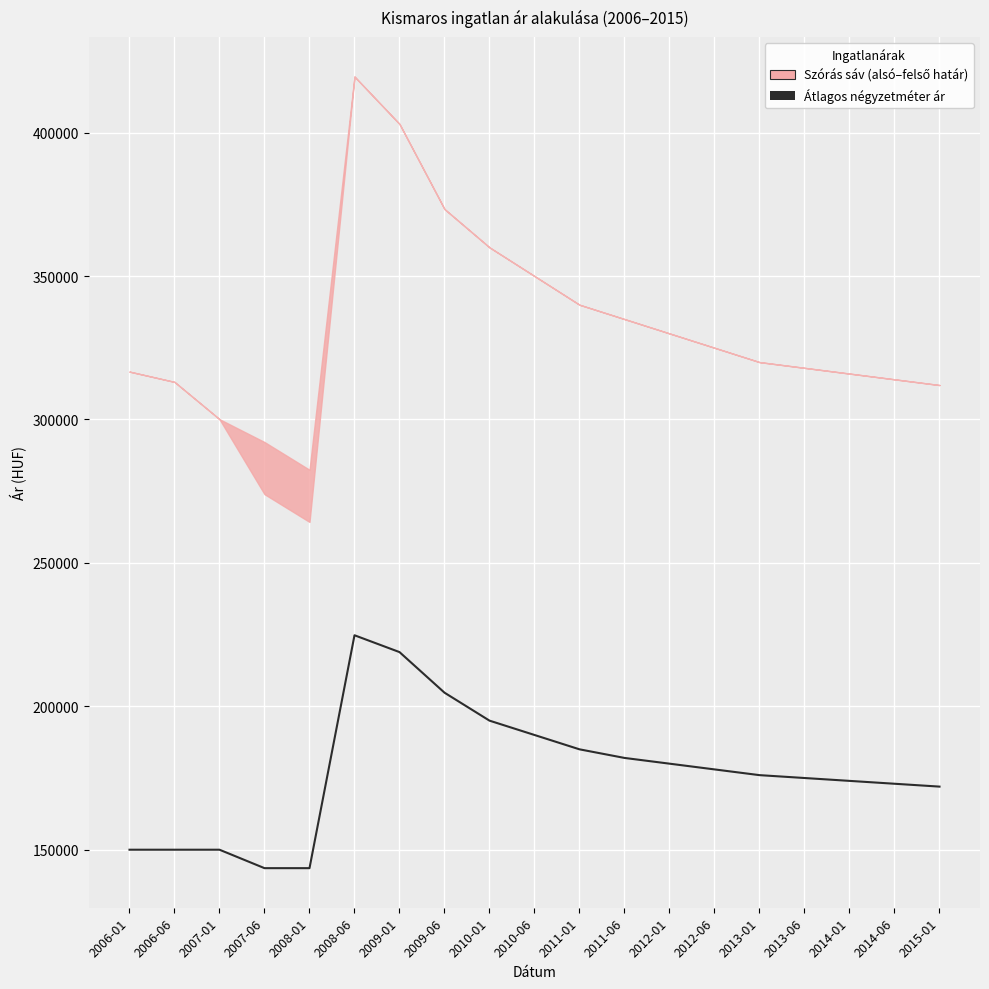

What is the maximum value shown in the chart?

224767